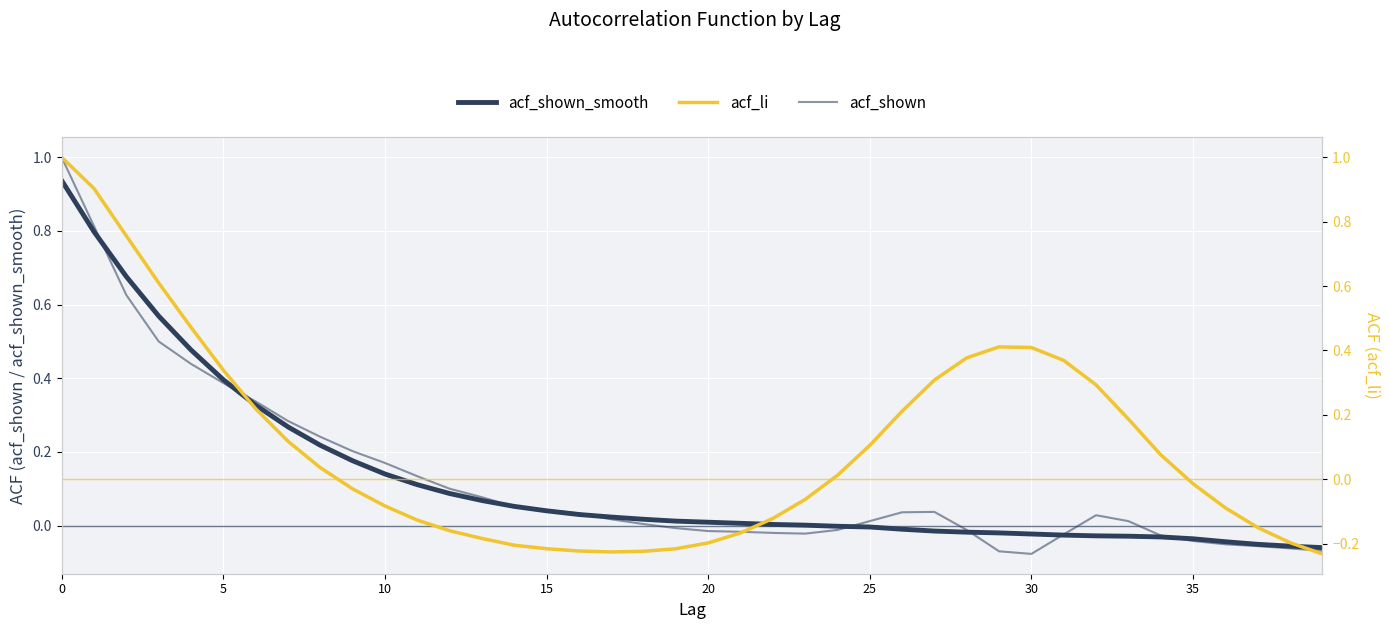

Reading right to left, list all the values displayed in this chart.

acf_shown: -0.1	-0.1	-0.1	-0.1	-0.0	-0.0	0.0	0.0	-0.0	-0.1	-0.1	-0.0	0.0	0.0	0.0	-0.0	-0.0	-0.0	-0.0	-0.0	-0.0	0.0	0.0	0.0	0.0	0.1	0.1	0.1	0.1	0.2	0.2	0.2	0.3	0.3	0.4	0.4	0.5	0.6	0.8	1.0
acf_shown_smooth: -0.1	-0.1	-0.1	-0.0	-0.0	-0.0	-0.0	-0.0	-0.0	-0.0	-0.0	-0.0	-0.0	-0.0	-0.0	-0.0	0.0	0.0	0.0	0.0	0.0	0.0	0.0	0.0	0.0	0.1	0.1	0.1	0.1	0.1	0.2	0.2	0.3	0.3	0.4	0.5	0.6	0.7	0.8	0.9
acf_li: -0.2	-0.2	-0.1	-0.1	-0.0	0.1	0.2	0.3	0.4	0.4	0.4	0.4	0.3	0.2	0.1	0.0	-0.1	-0.1	-0.2	-0.2	-0.2	-0.2	-0.2	-0.2	-0.2	-0.2	-0.2	-0.2	-0.1	-0.1	-0.0	0.0	0.1	0.2	0.3	0.5	0.6	0.8	0.9	1.0